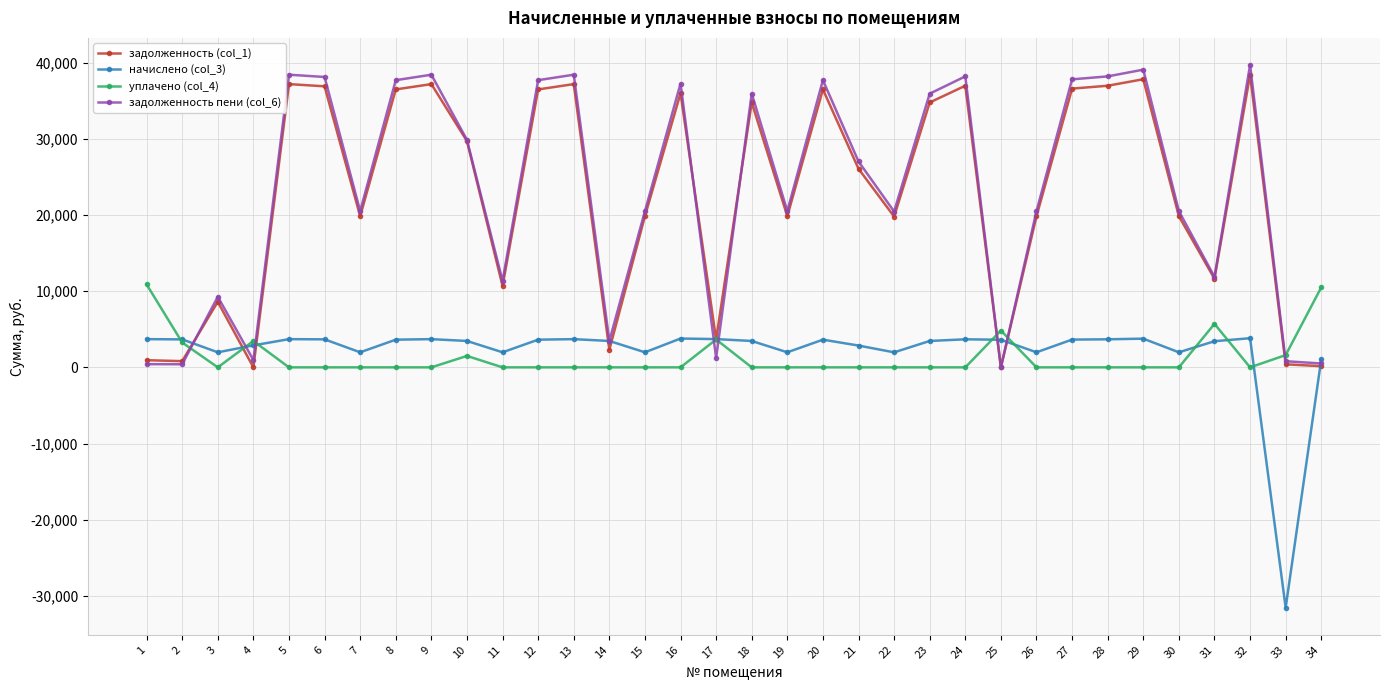

What is the sum of all задолженность (col_1) values?

763995.0